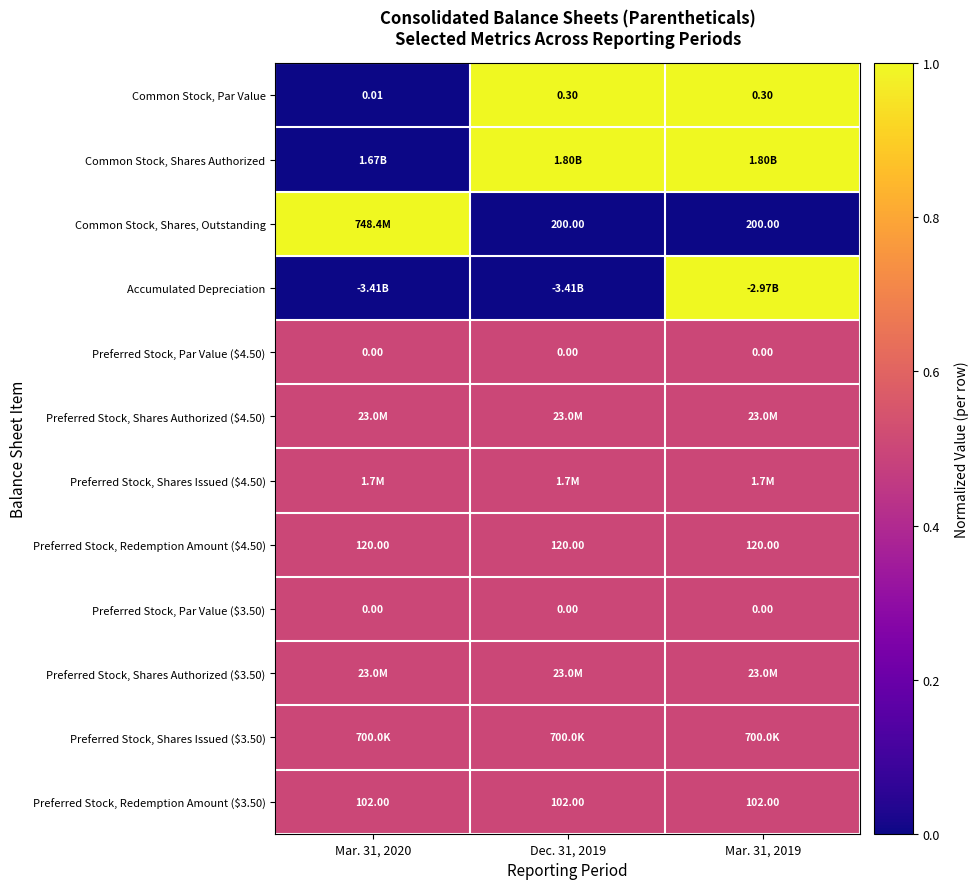

What is the total value across all series at Mar. 31, 2020?

5.0